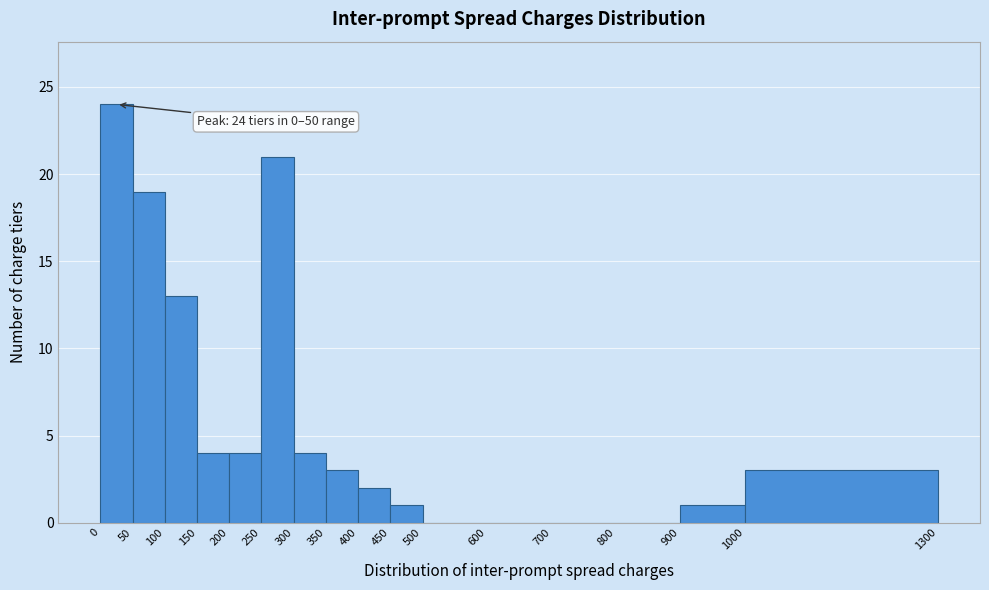

Which range on the x-axis has the tallest bar?

0 to 50